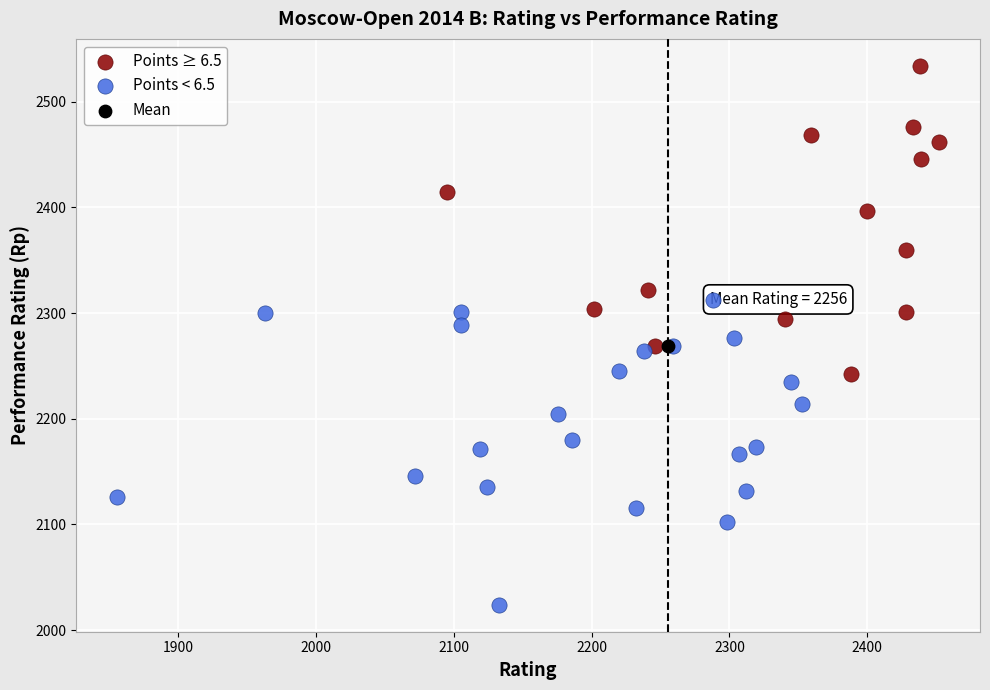

Which series contains the highest Y value?

Points ≥ 6.5